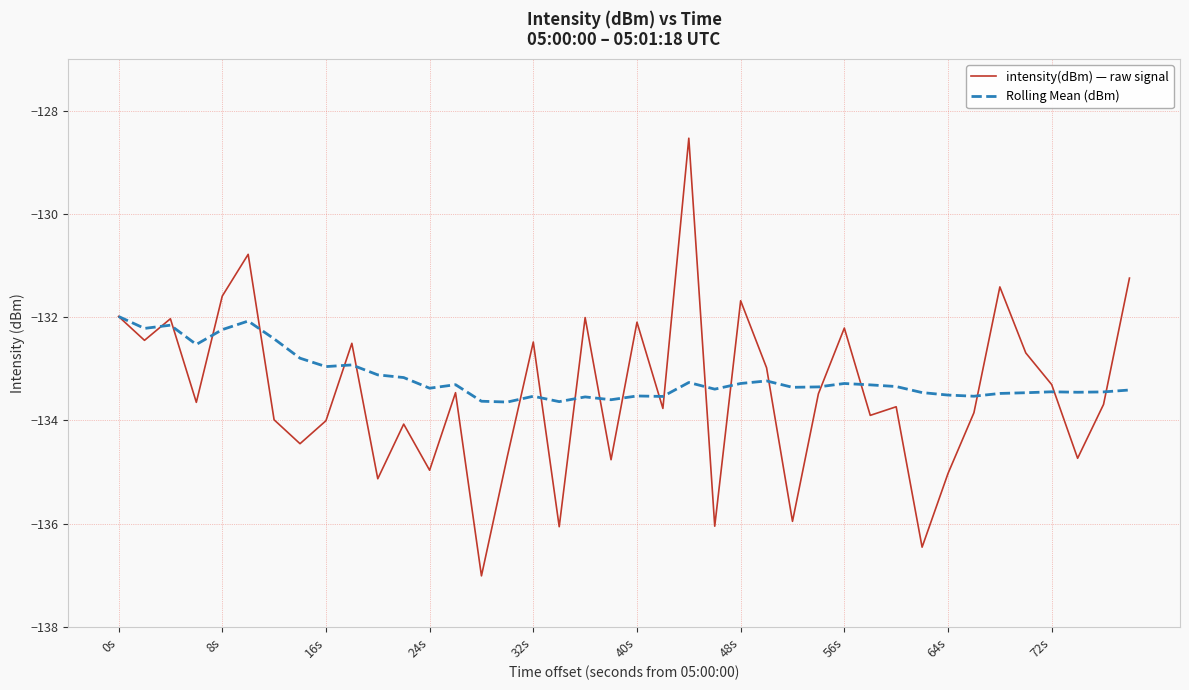

What is the minimum value for Rolling Mean (dBm)?

-133.6